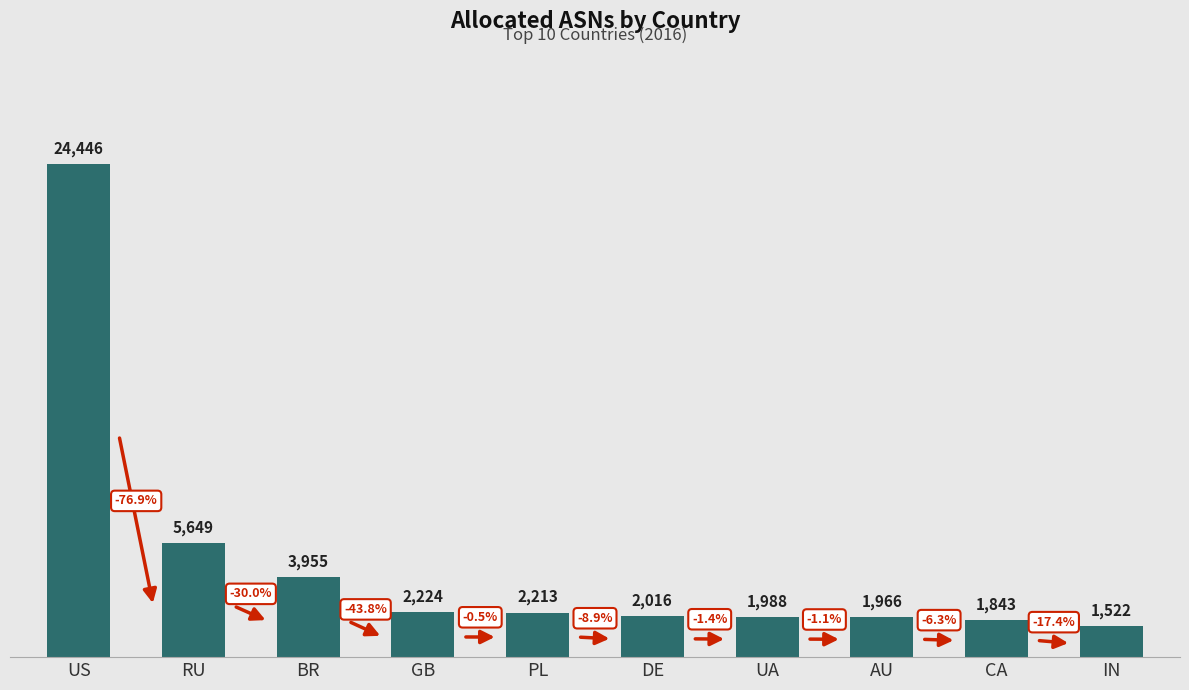

Approximately how many times larger is the value at US compared to UA?

12.3